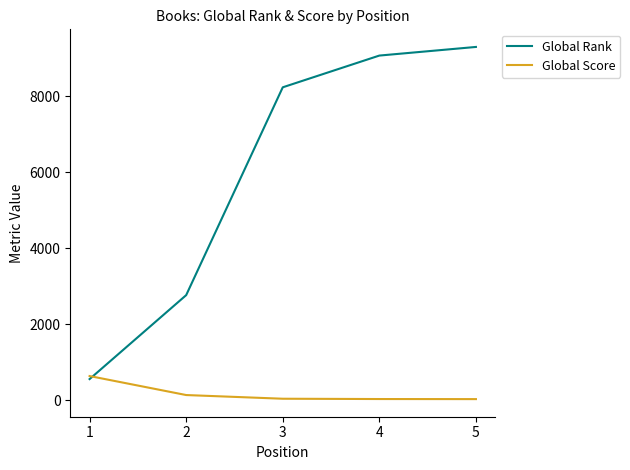

True or false: Global Rank has a value of 9296 at 5.

True